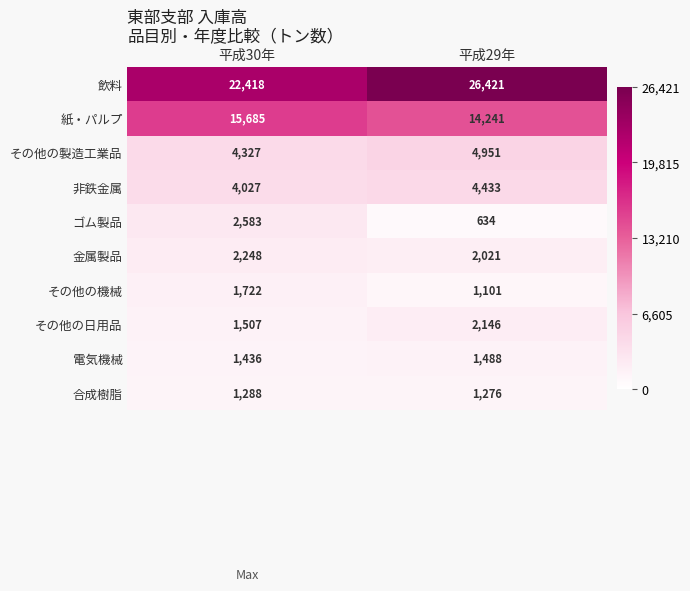

True or false: 紙・パルプ has a value of 18817 at 平成29年.

False